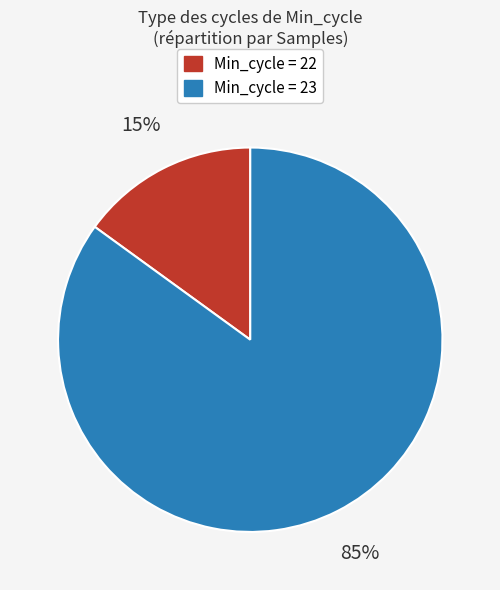

Is there any slice that represents more than half of the pie?

Yes